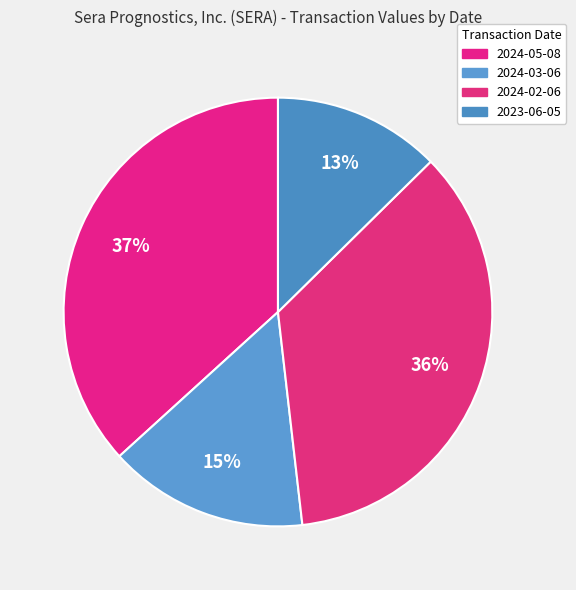

How many slices are in this pie chart?

4